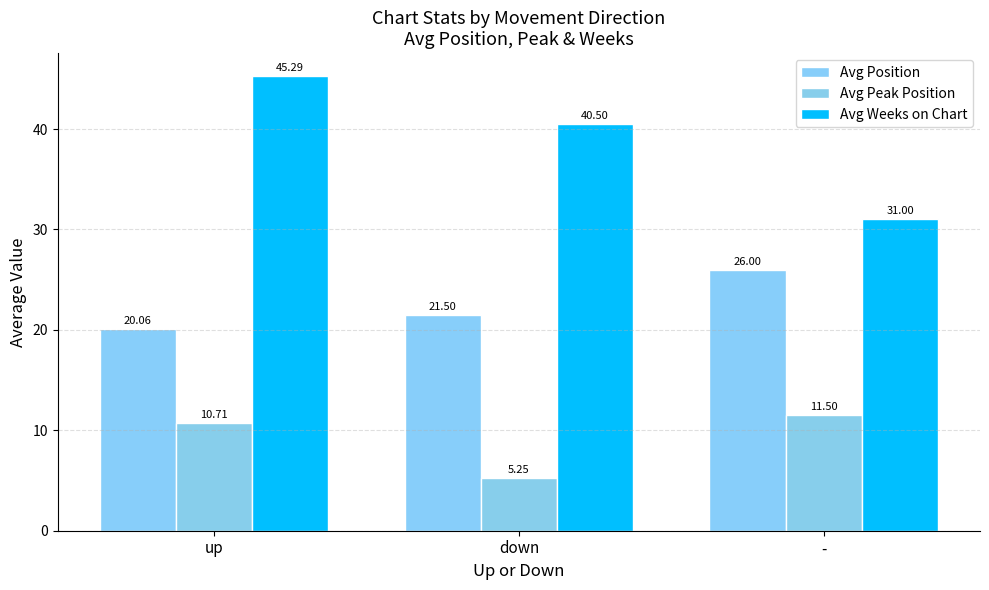

What is the difference between the maximum and minimum values in the Avg Position series?

5.9